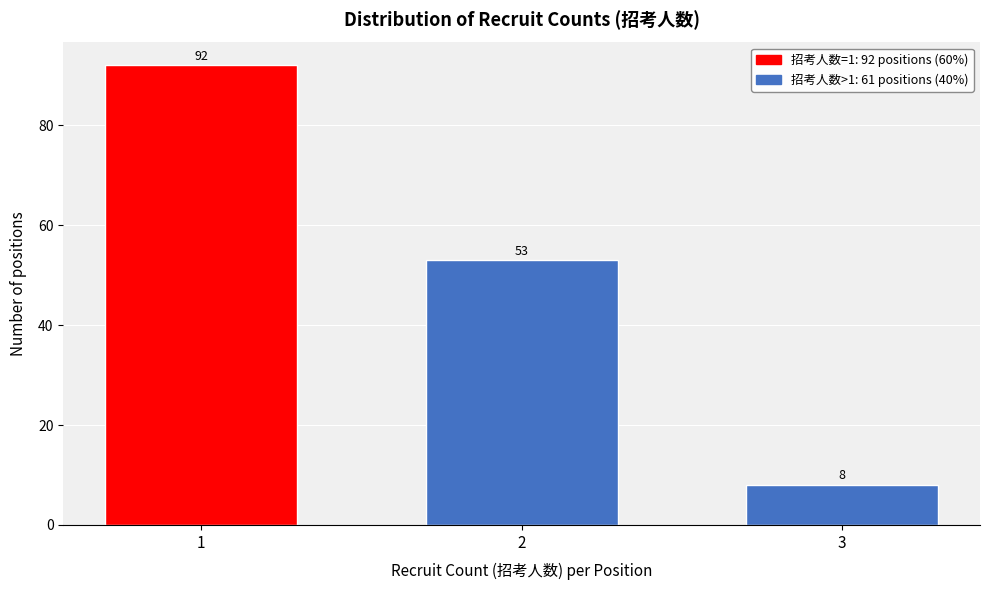

Reading left to right, what are all the values shown in this chart?

1=92	2=53	3=8